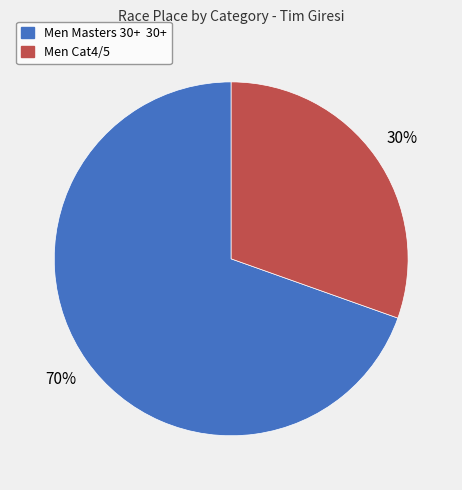

Which category has the biggest portion of the pie?

Men Masters 30+ 30+